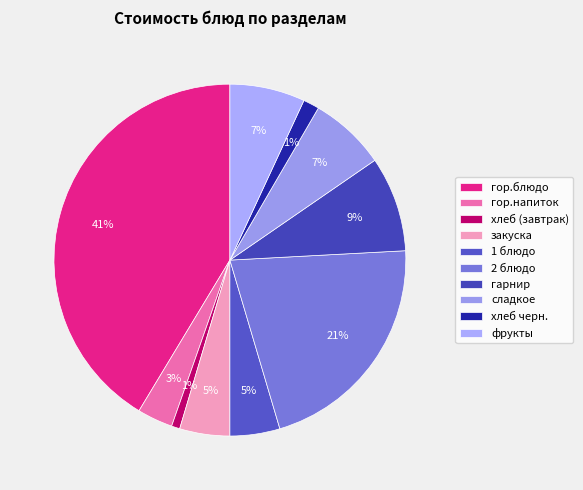

Which category has the smallest portion of the pie?

хлеб (завтрак)